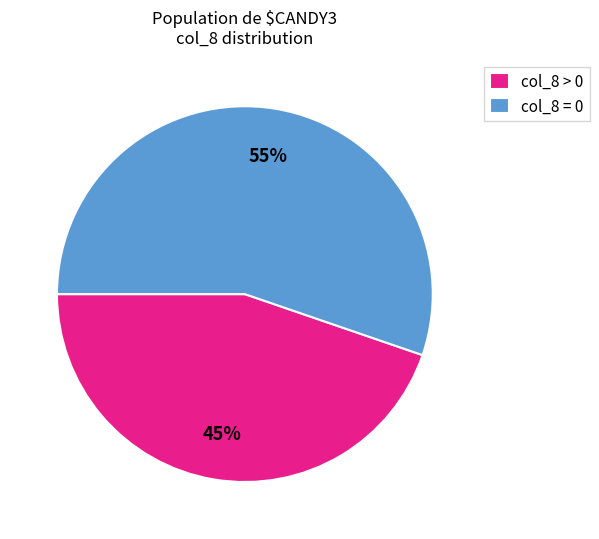

Rank the categories by value from lowest to highest.

col_8 > 0, col_8 = 0